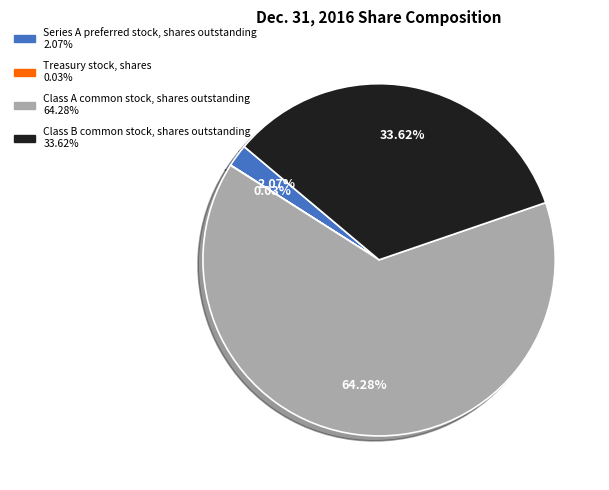

Is it true that Series A preferred stock, shares outstanding is 12% of the pie?

False